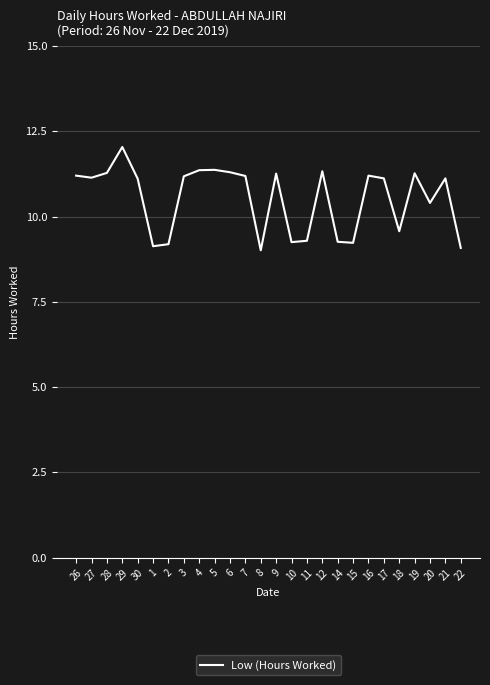

True or false: the data shows 15.2 at 8.

False